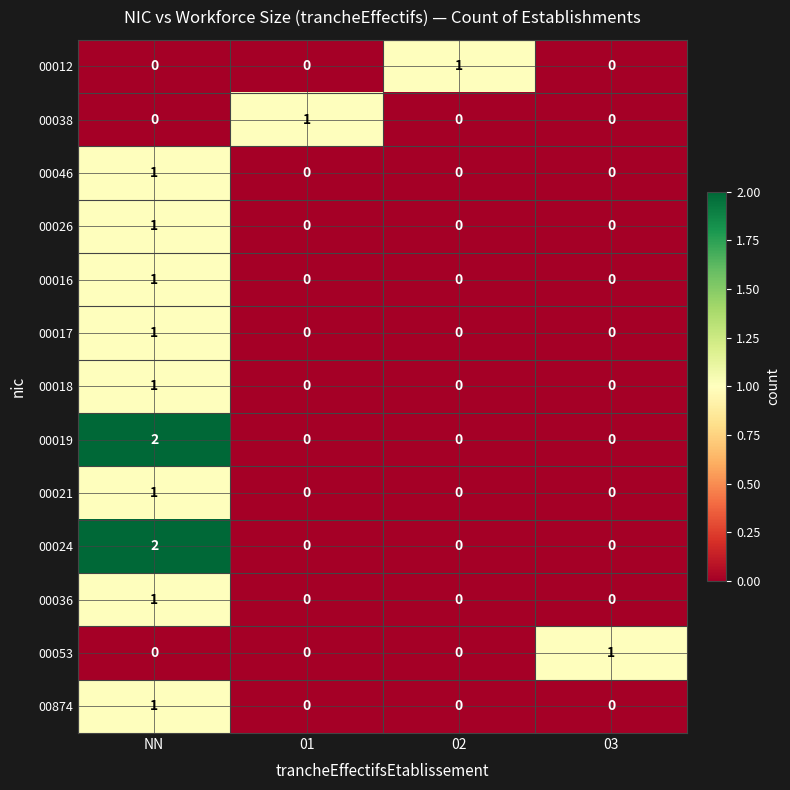

How many 00026 values are between 0 and 1?

4